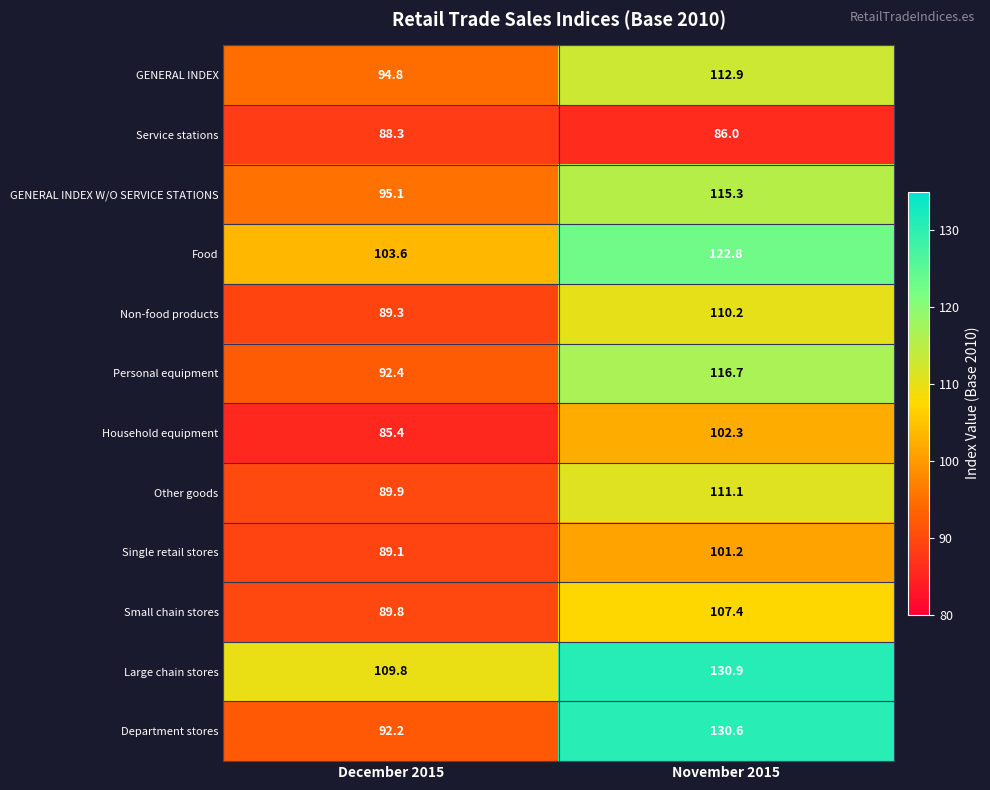

The value of Department stores at November 2015 is 130.6. True or false?

True